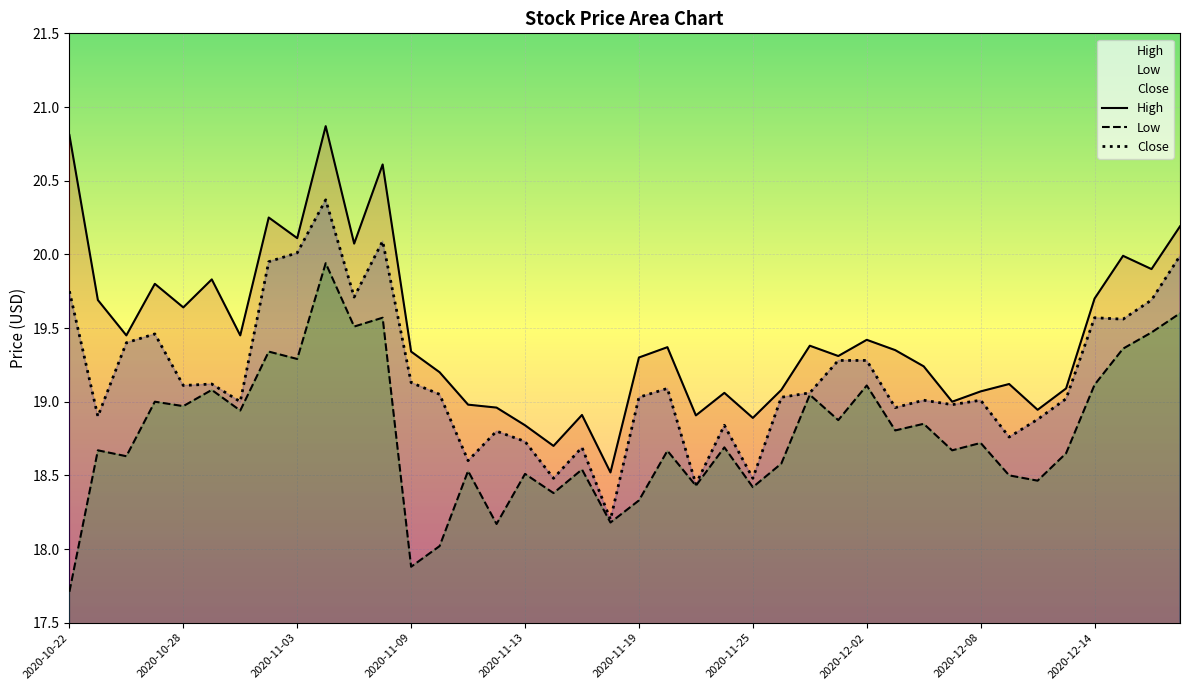

What position from the right is 2020-12-01?

13